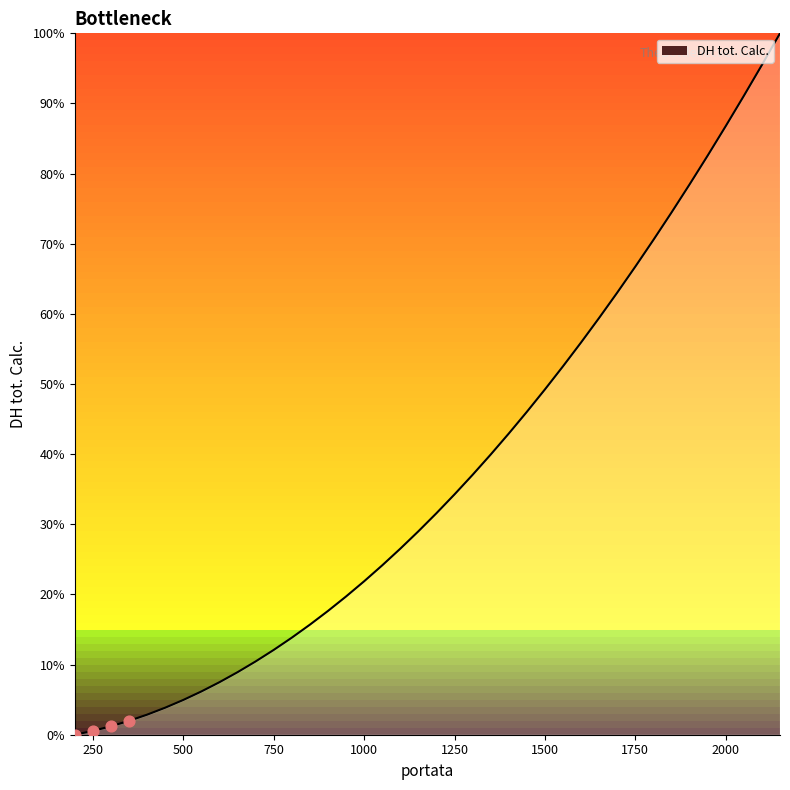

What is the difference between the maximum and minimum values?

100.0